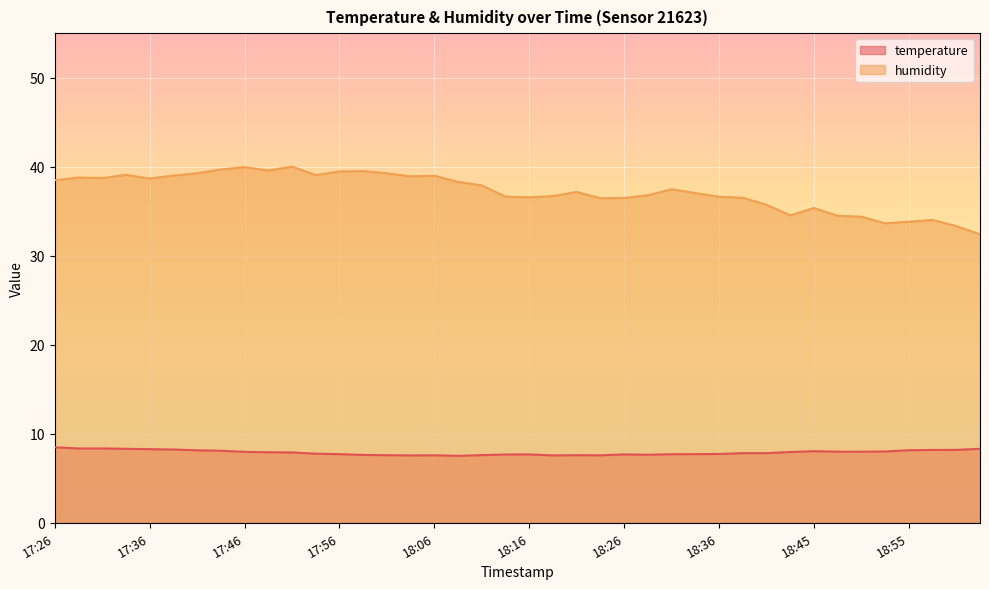

The humidity series shows 40.0 at 17:51. True or false?

True